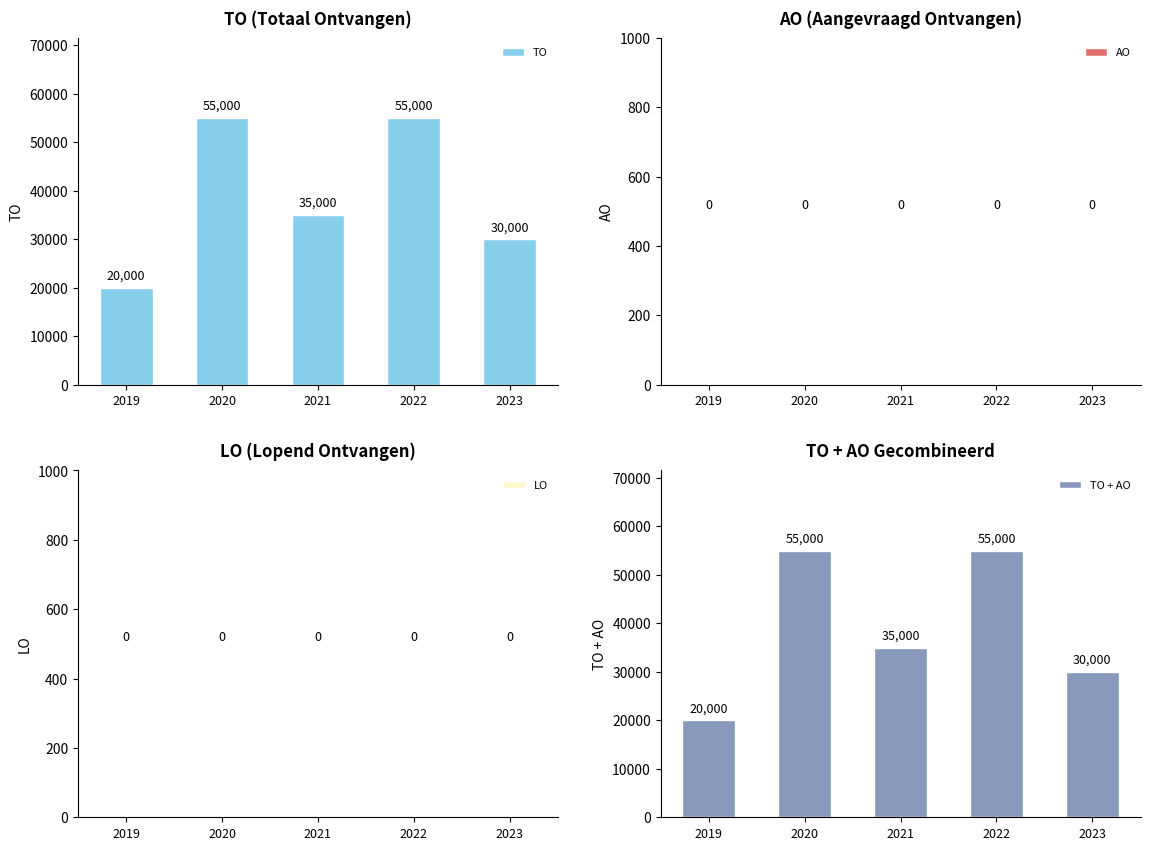

Count the TO + AO values in the range 30000 to 55000.

4